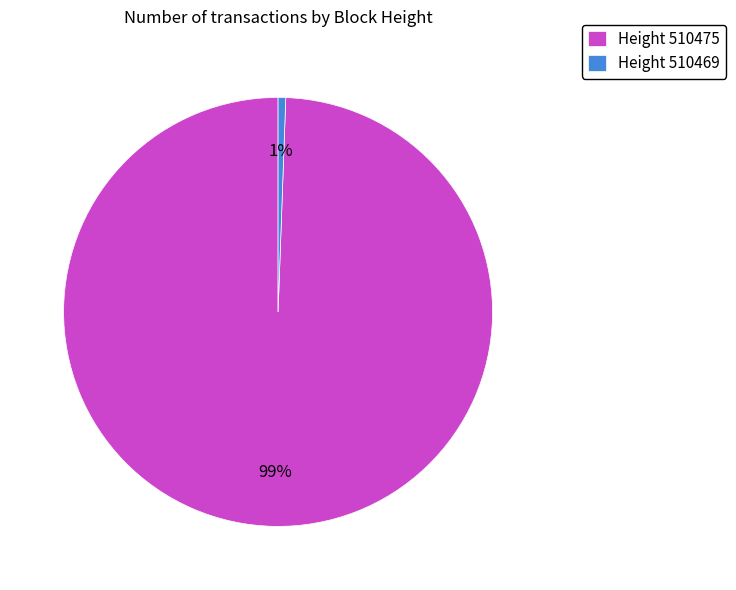

Is it true that Height 510469 is 1% of the pie?

True